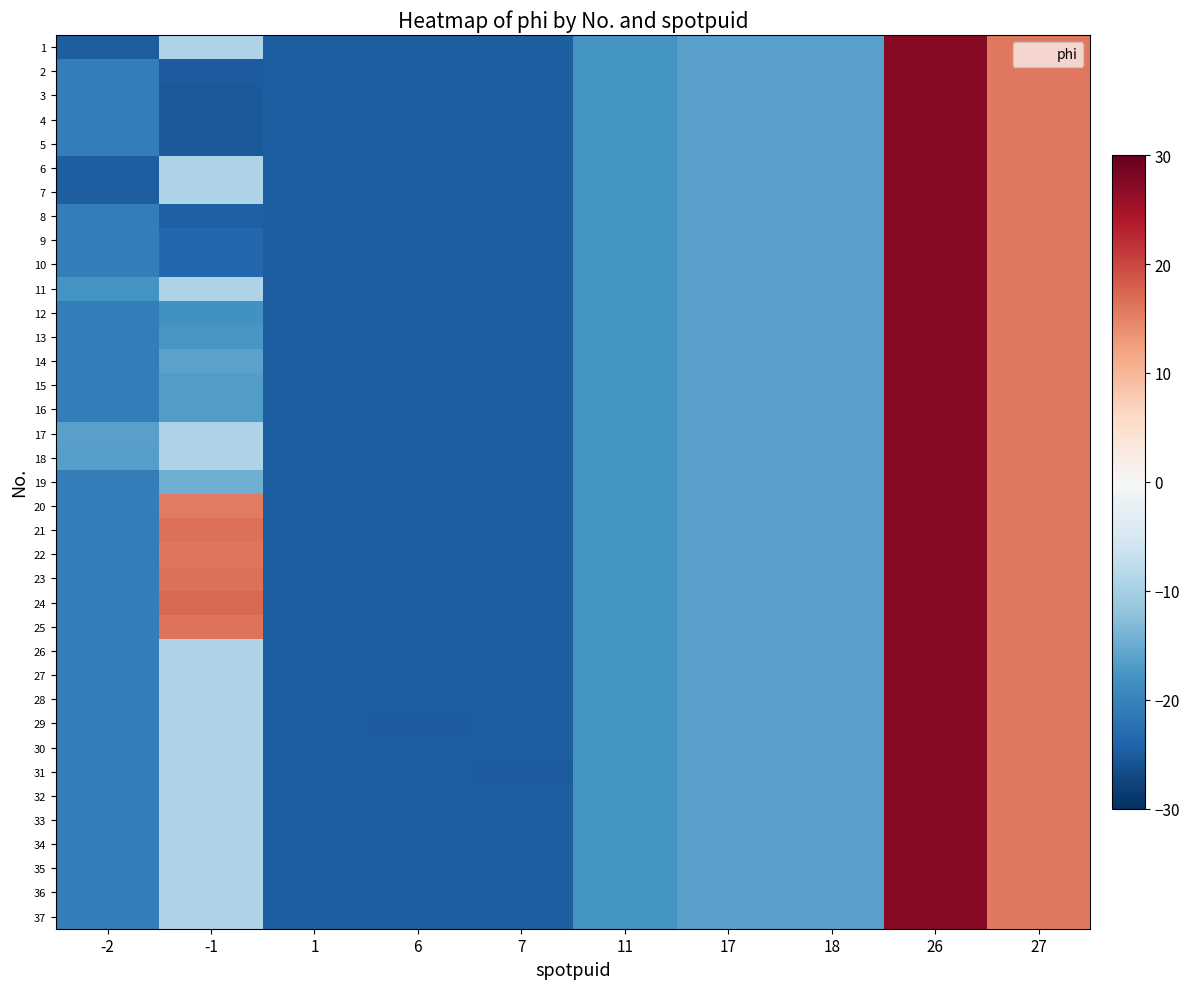

Which series has the largest total across all categories?

24